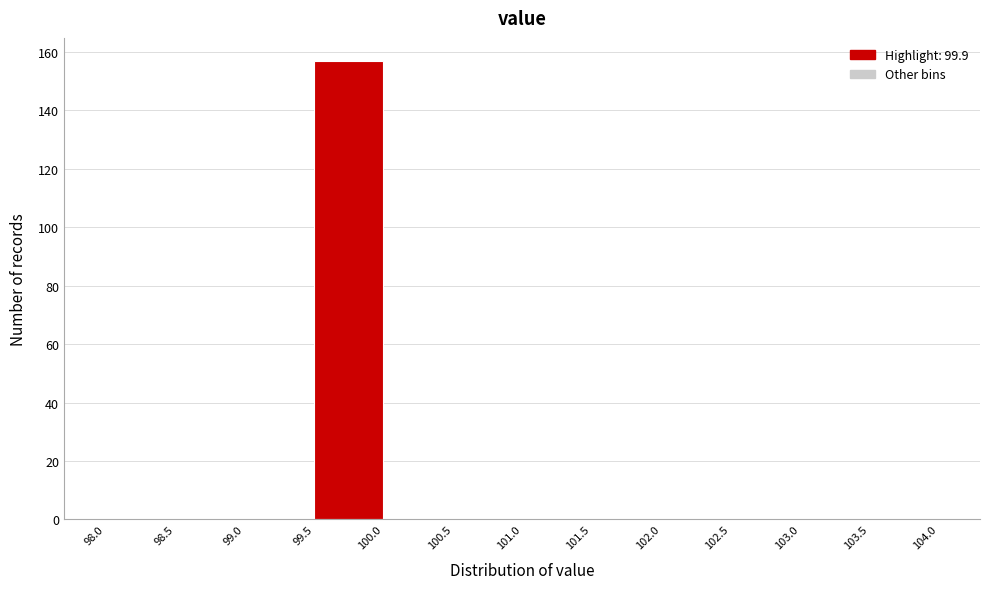

Reading left to right, list every bar in this chart as the range it spans on the x-axis followed by its height. The values are not printed on the chart, so give them approximately, as read against the axis.

98.0 to 98.5: 0
98.5 to 99.0: 0
99.0 to 99.5: 0
99.5 to 100.0: 158
100.0 to 100.5: 0
100.5 to 101.0: 0
101.0 to 101.5: 0
101.5 to 102.0: 0
102.0 to 102.5: 0
102.5 to 103.0: 0
103.0 to 103.5: 0
103.5 to 104.0: 0